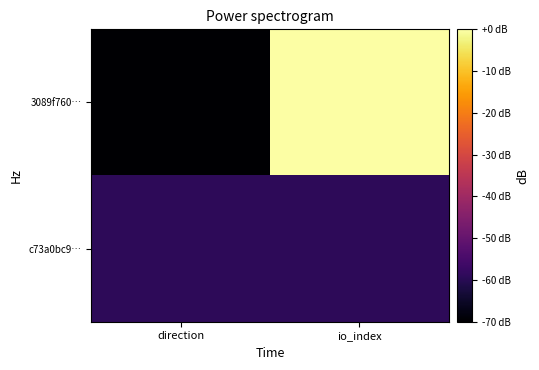

Which series has the largest range (max minus min)?

3089f760…